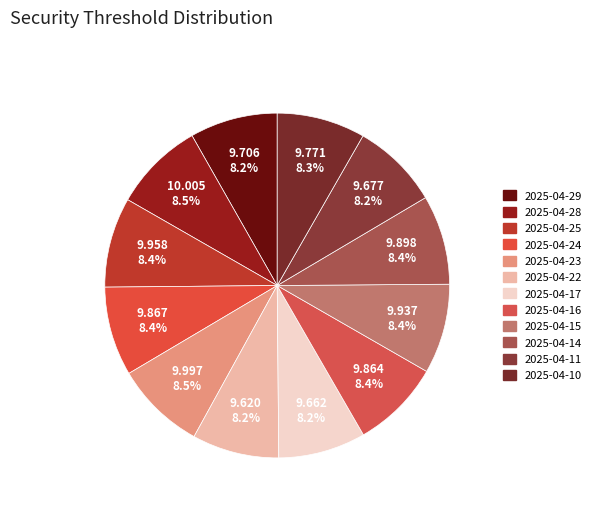

Which slice is the smallest?

2025-04-22